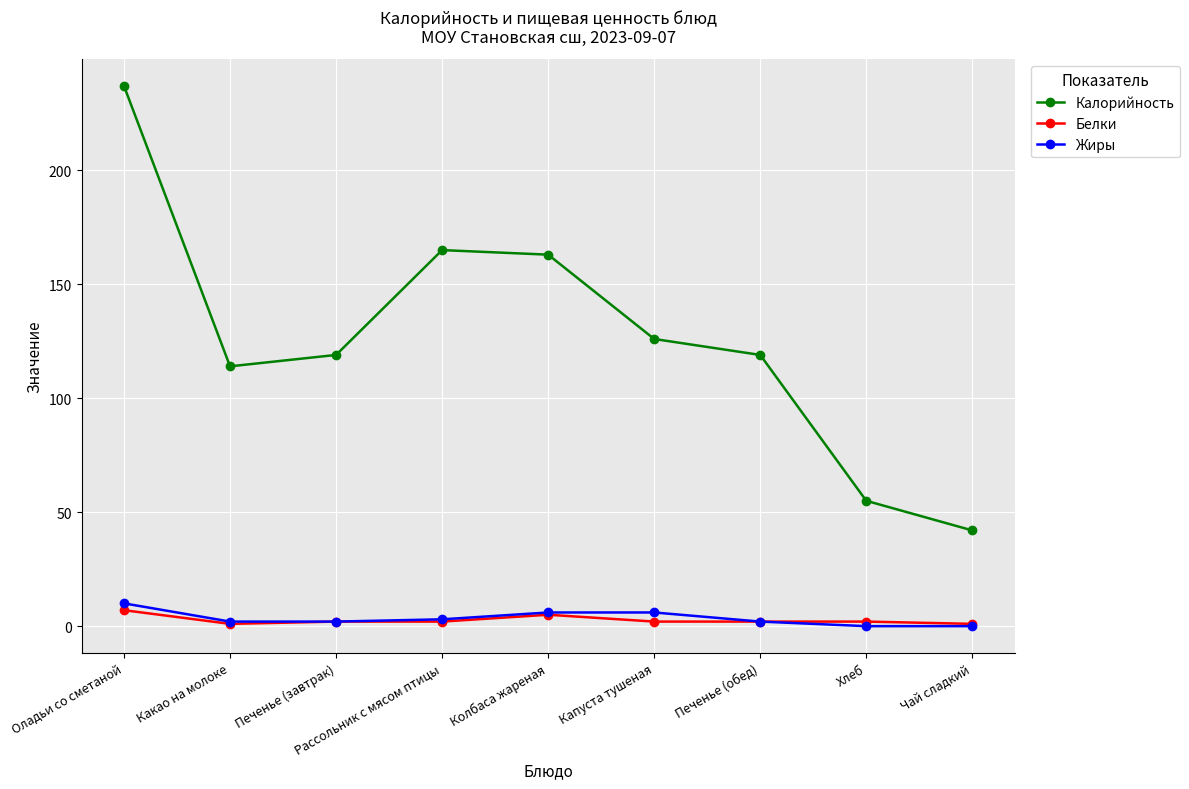

Which series has the largest range (max minus min)?

Калорийность